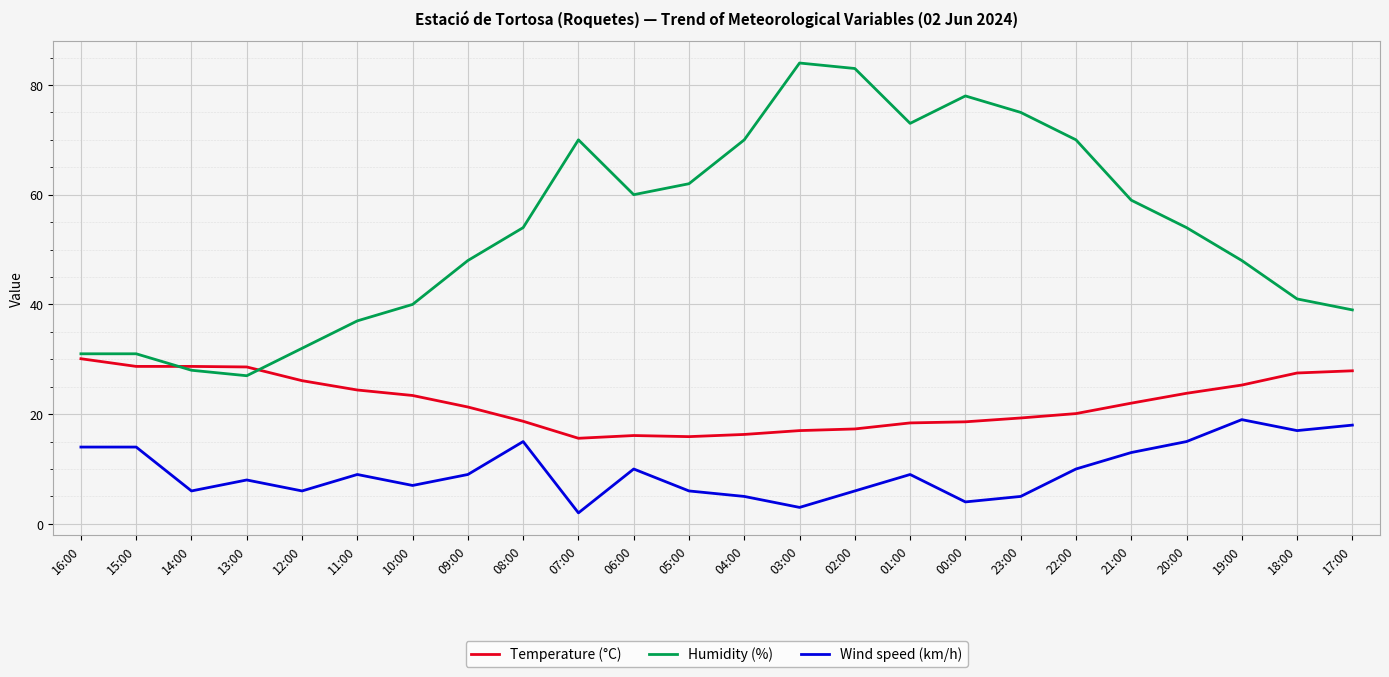

Count the number of categories in the chart.

24